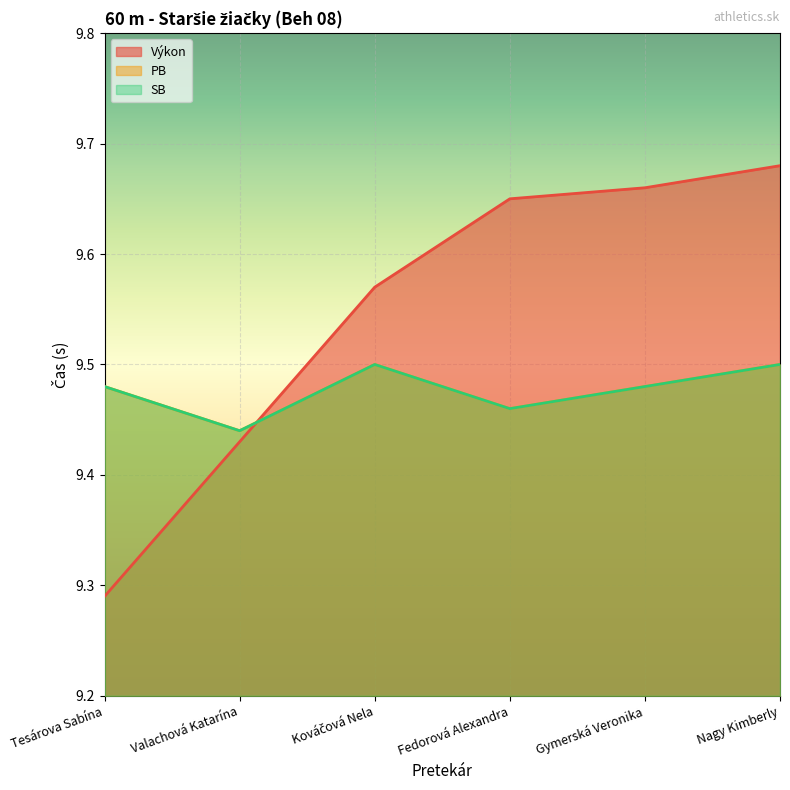

Does the chart display data point markers on the line(s)?

No